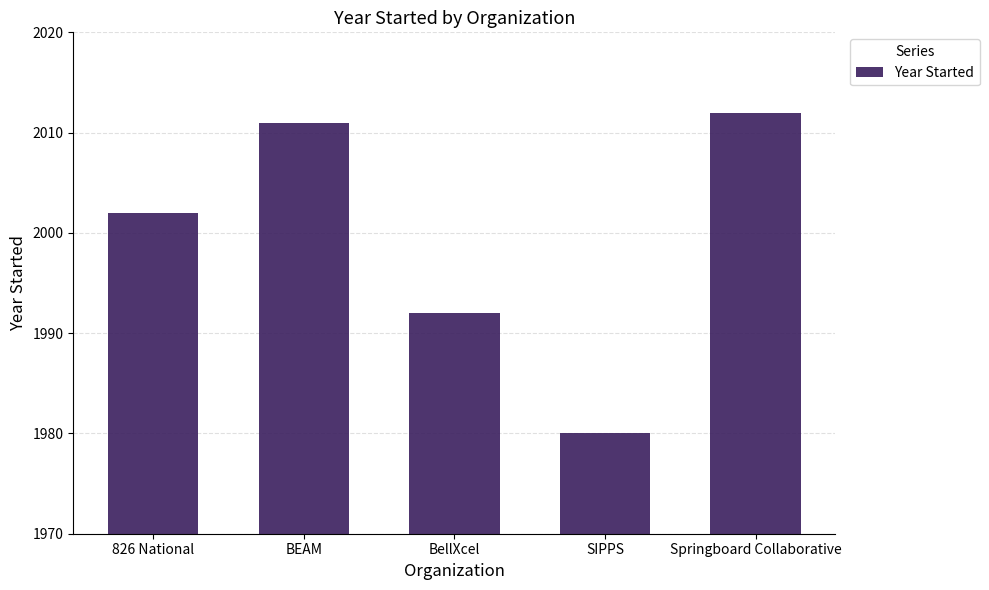

What is the smallest value displayed?

1980